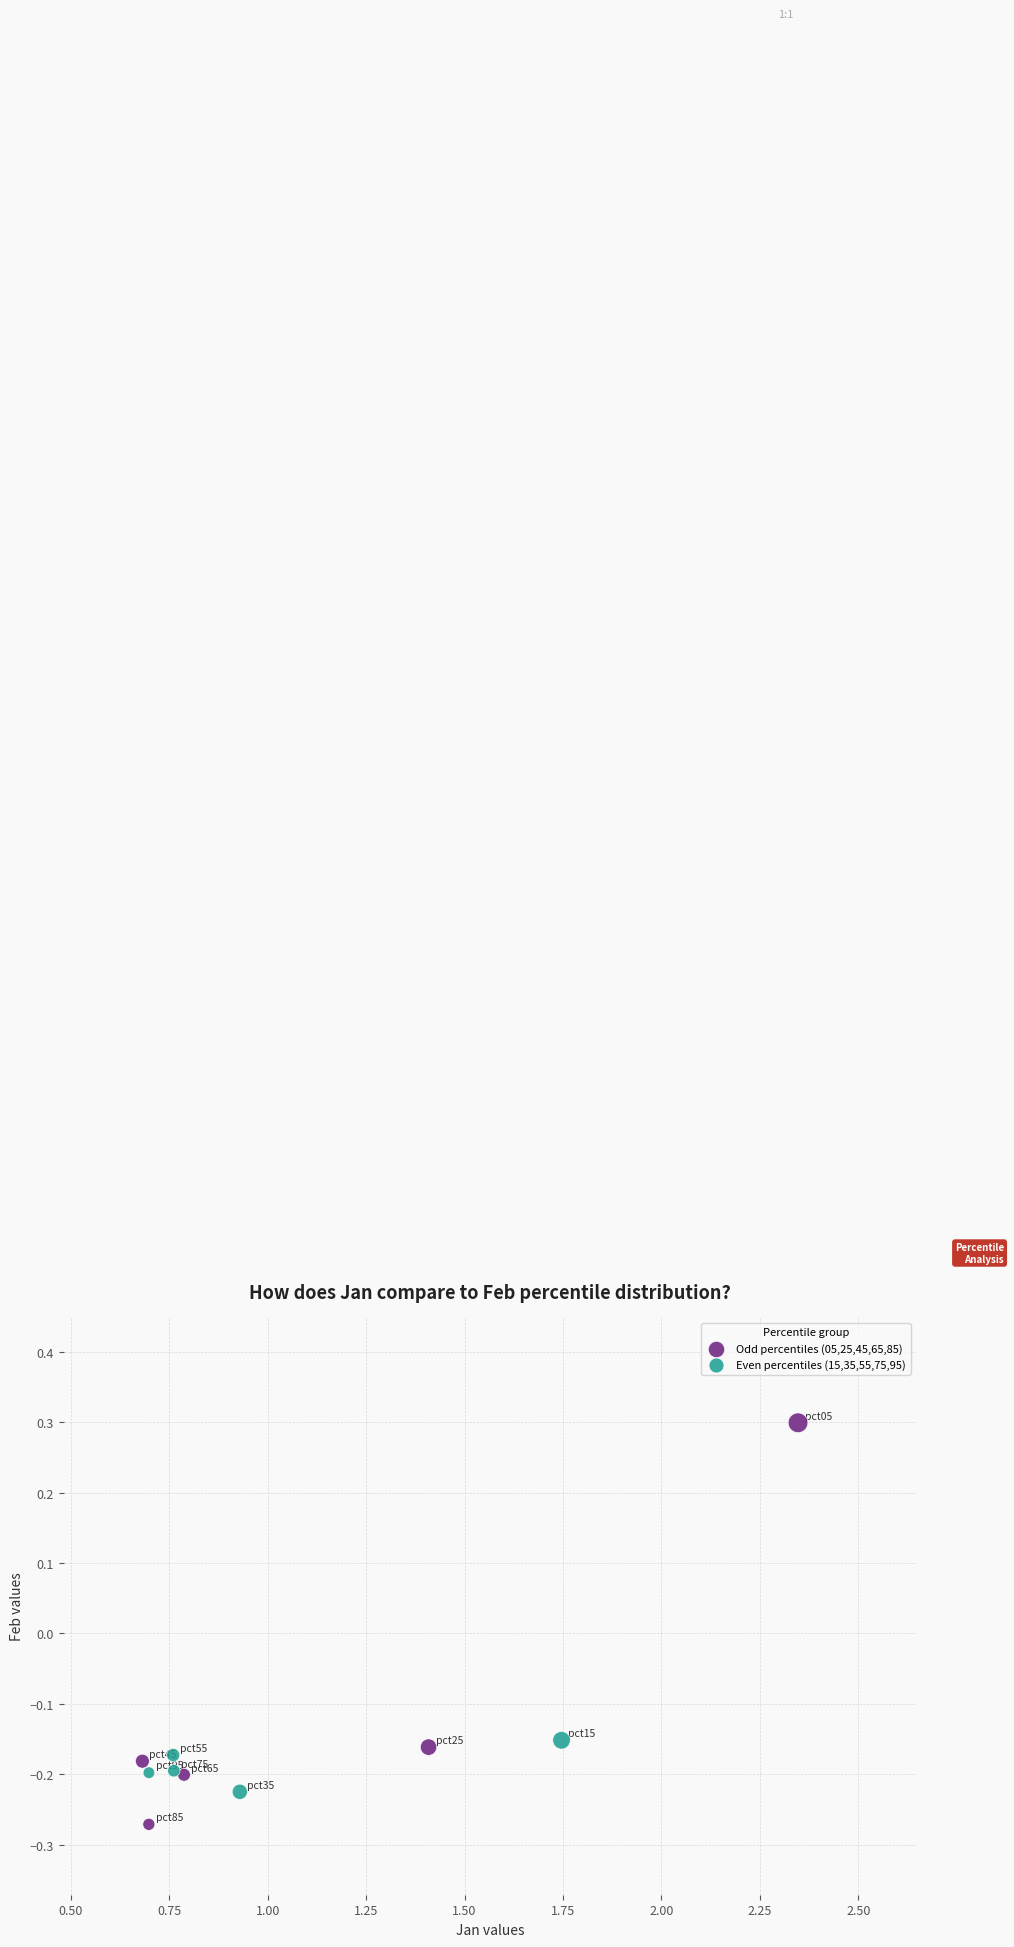

What are all the series names shown in the legend?

Odd percentiles (05,25,45,65,85), Even percentiles (15,35,55,75,95)